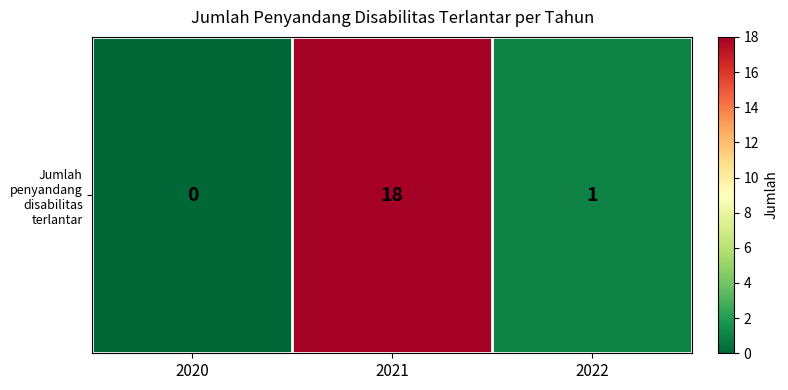

The chart shows a value of 28 at 2021. True or false?

False